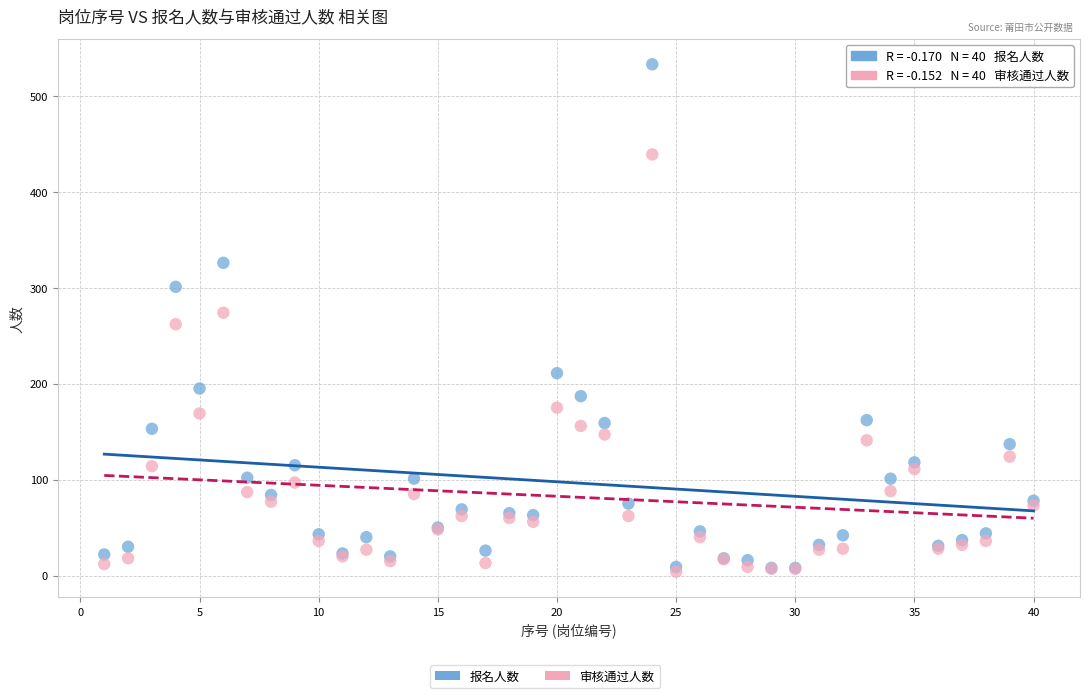

In the 审核通过人数 series, what Y value is closest to 221?

262